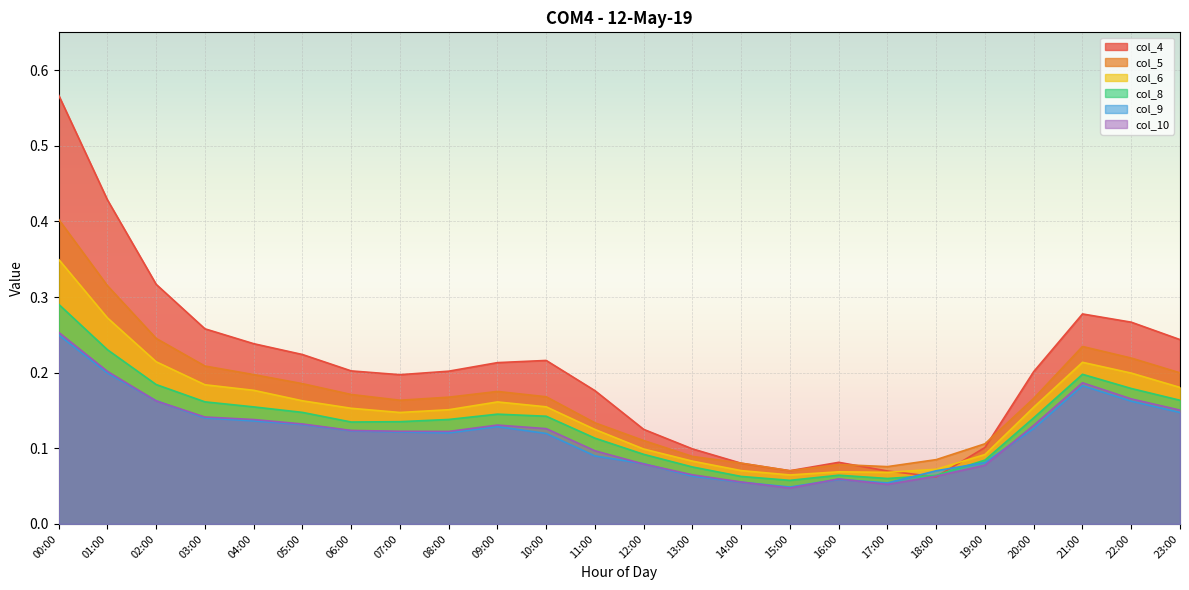

What is the average value of the col_5 series?

0.2